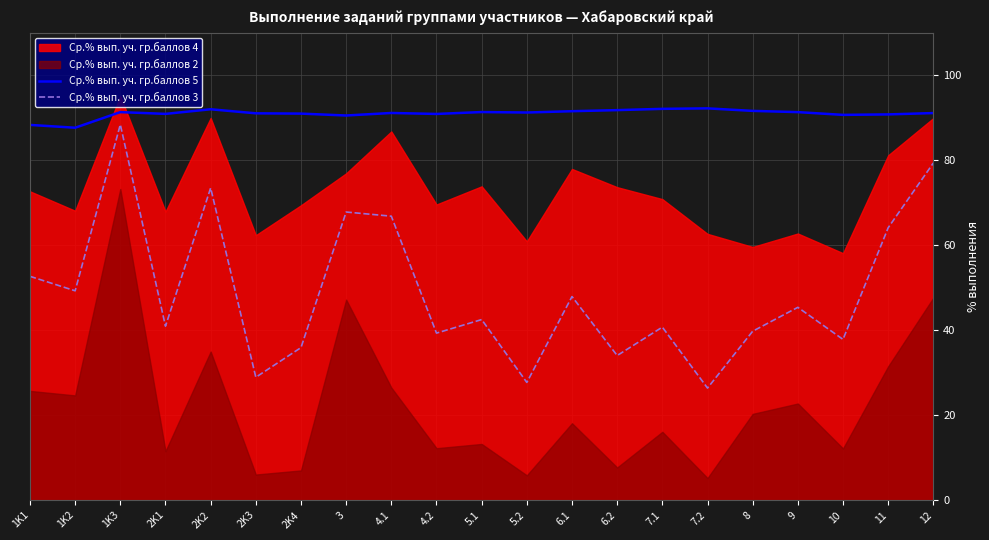

What is the approximate value of Ср.% вып. уч. гр.баллов 3 at 9?

45.4